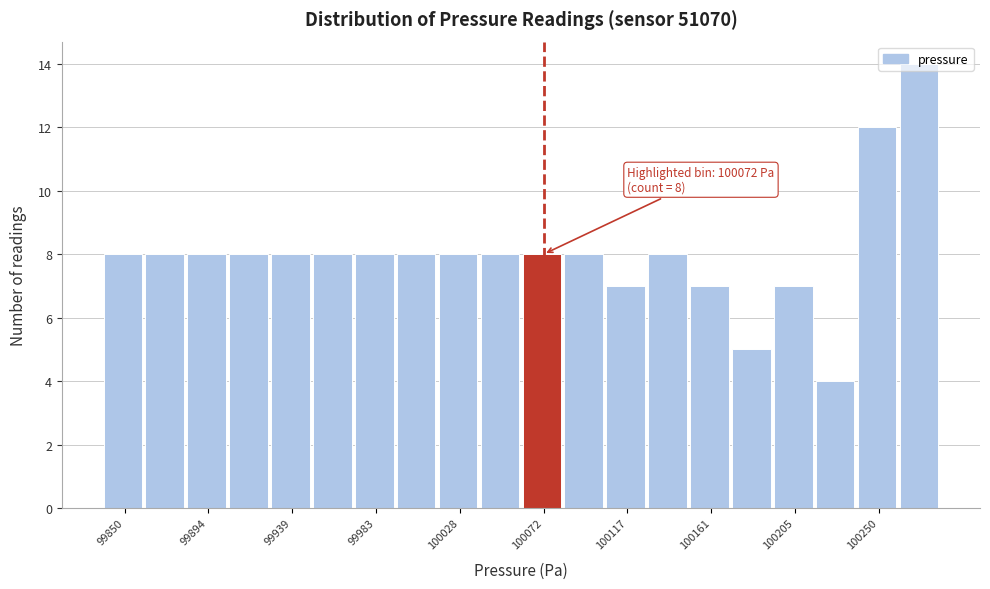

Which range on the x-axis has the tallest bar?

100260 to 100285